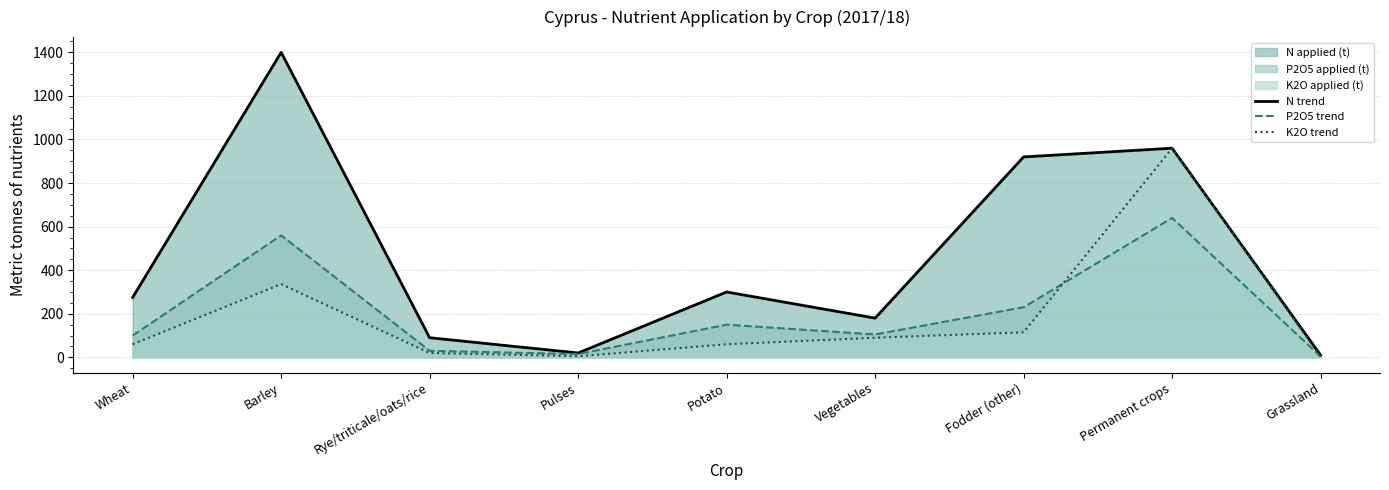

List the series in order of their peak value, highest first.

N trend, K2O trend, P2O5 trend